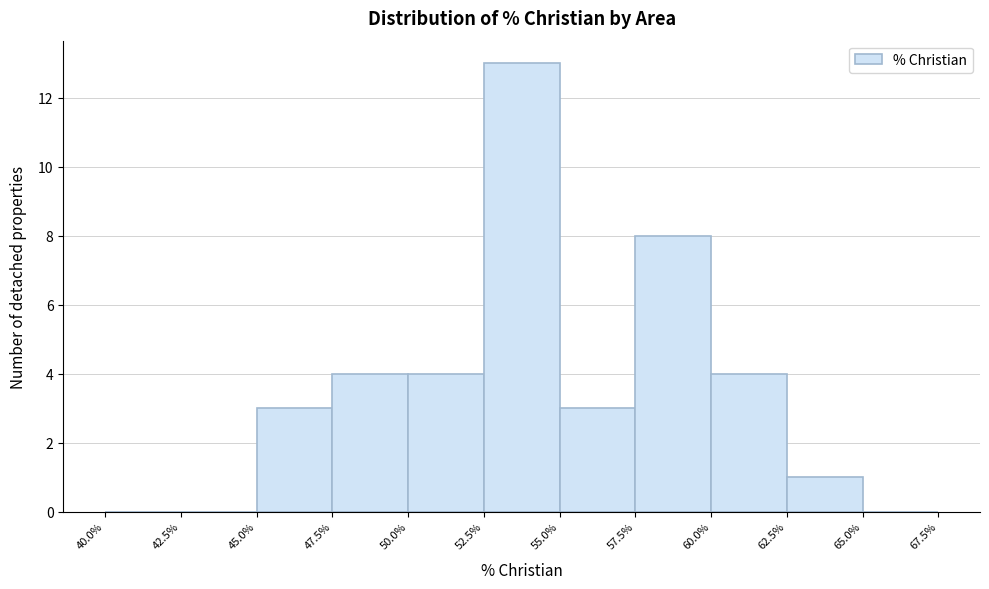

Which range on the x-axis has the tallest bar?

52.5% to 55.0%